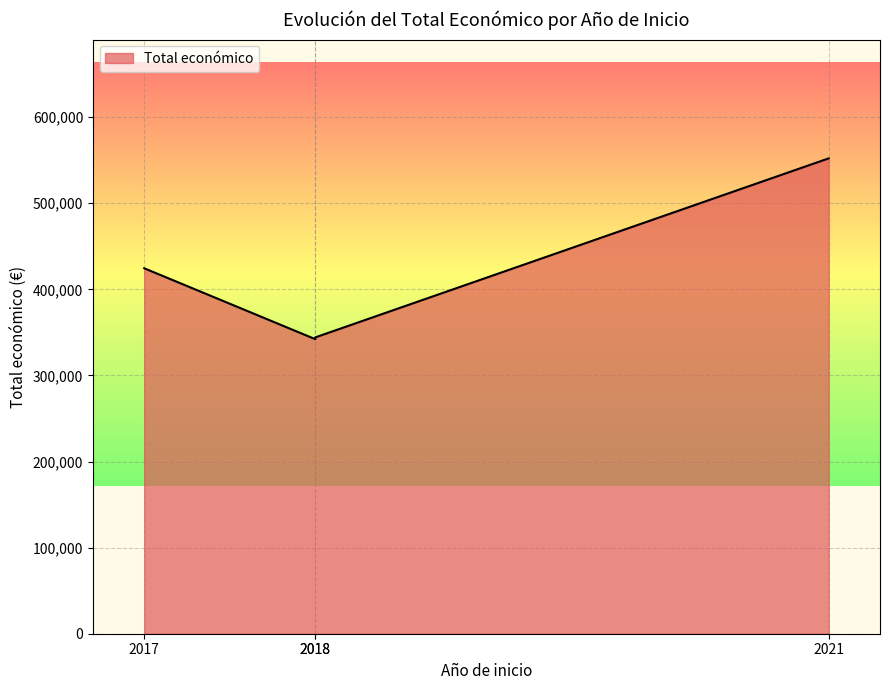

What is the difference between the second highest and minimum values?

82375